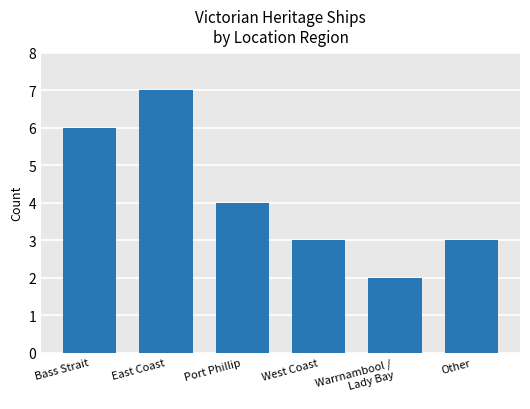

What is the label of the 6th bar from the right?

Bass Strait